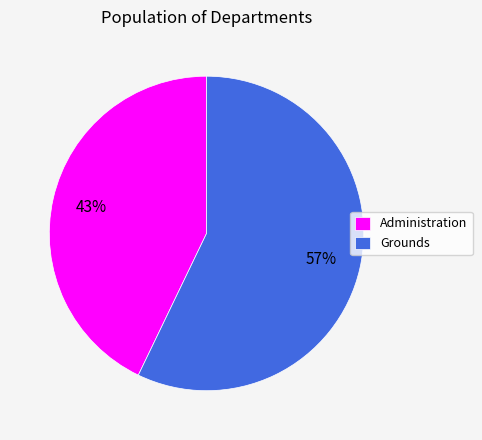

To the nearest percent, what is the difference between the largest and smallest slice percentages?

14%